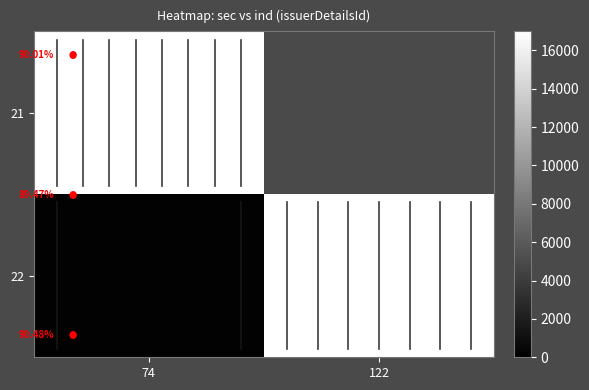

Between 122 and 74, which is larger?

74